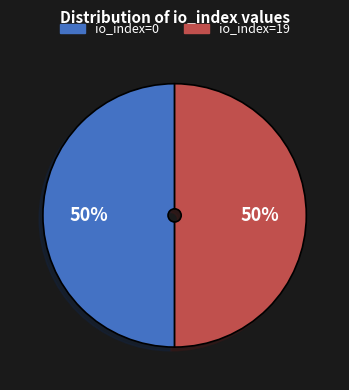

Is the sum of io_index=0 and io_index=19 greater than half?

Yes